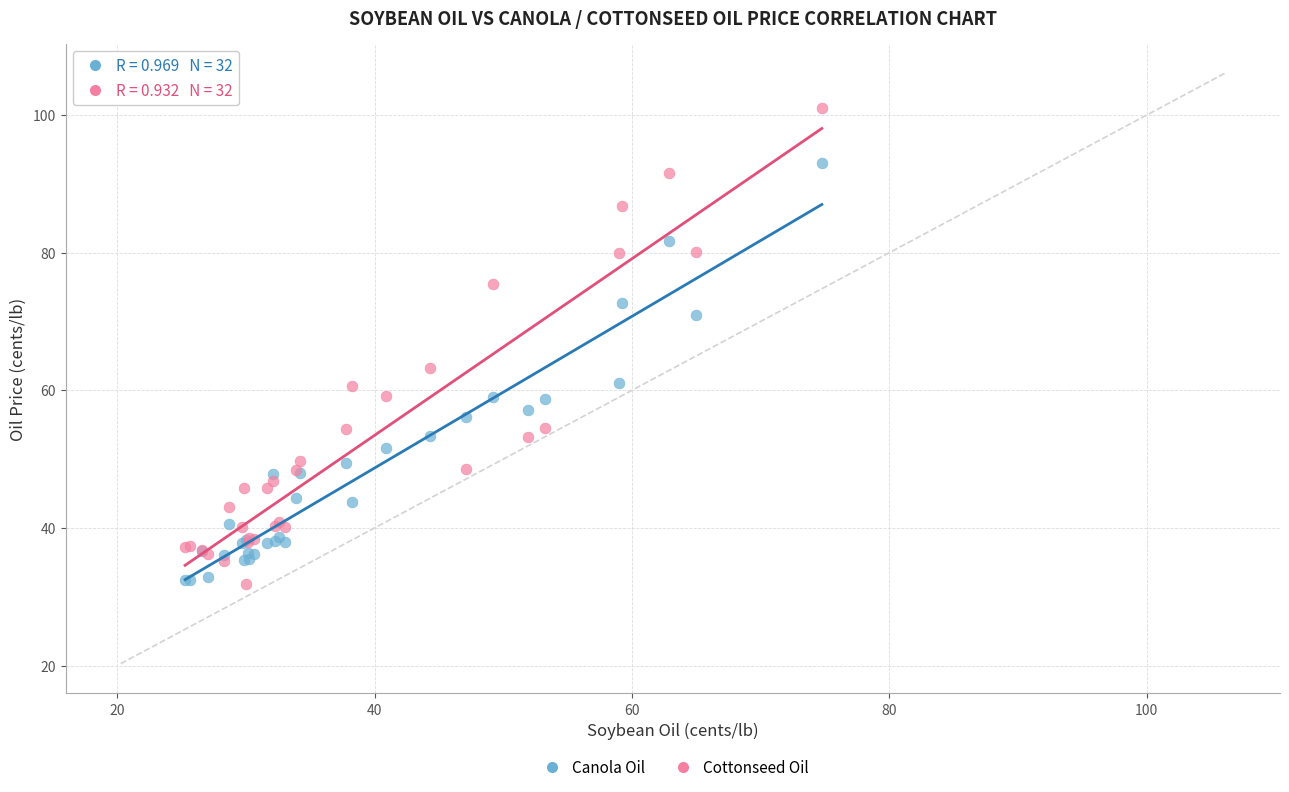

Which series has the widest spread of Y values?

Cottonseed Oil